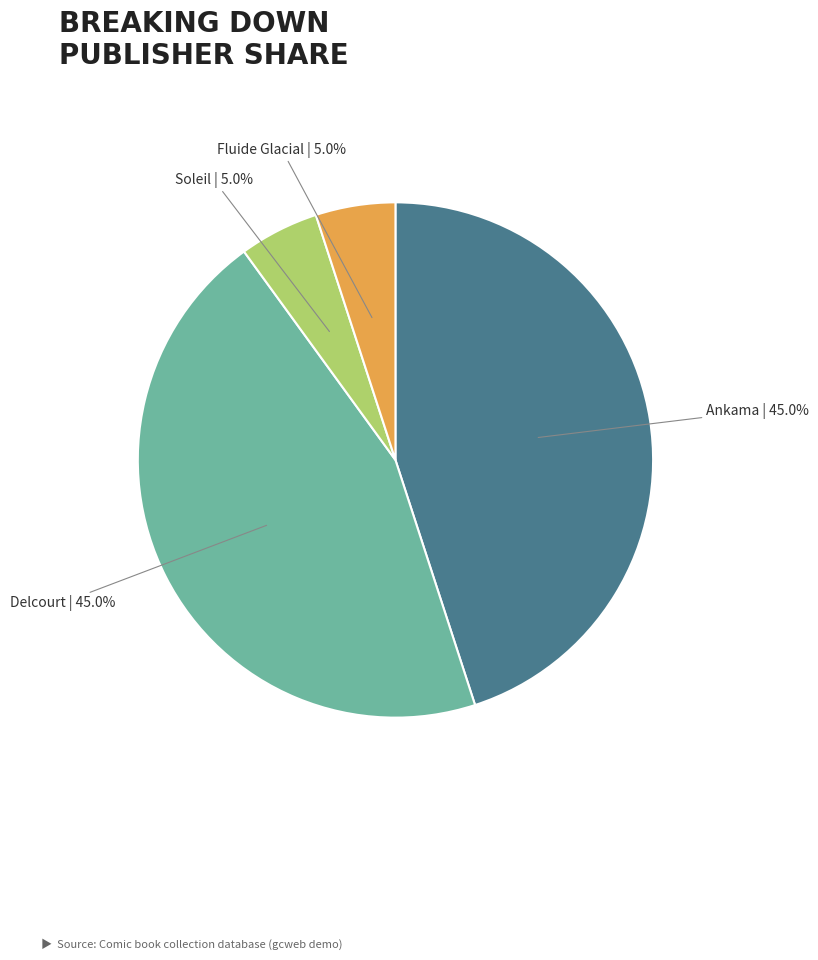

Between Delcourt and Soleil, which is larger?

Delcourt